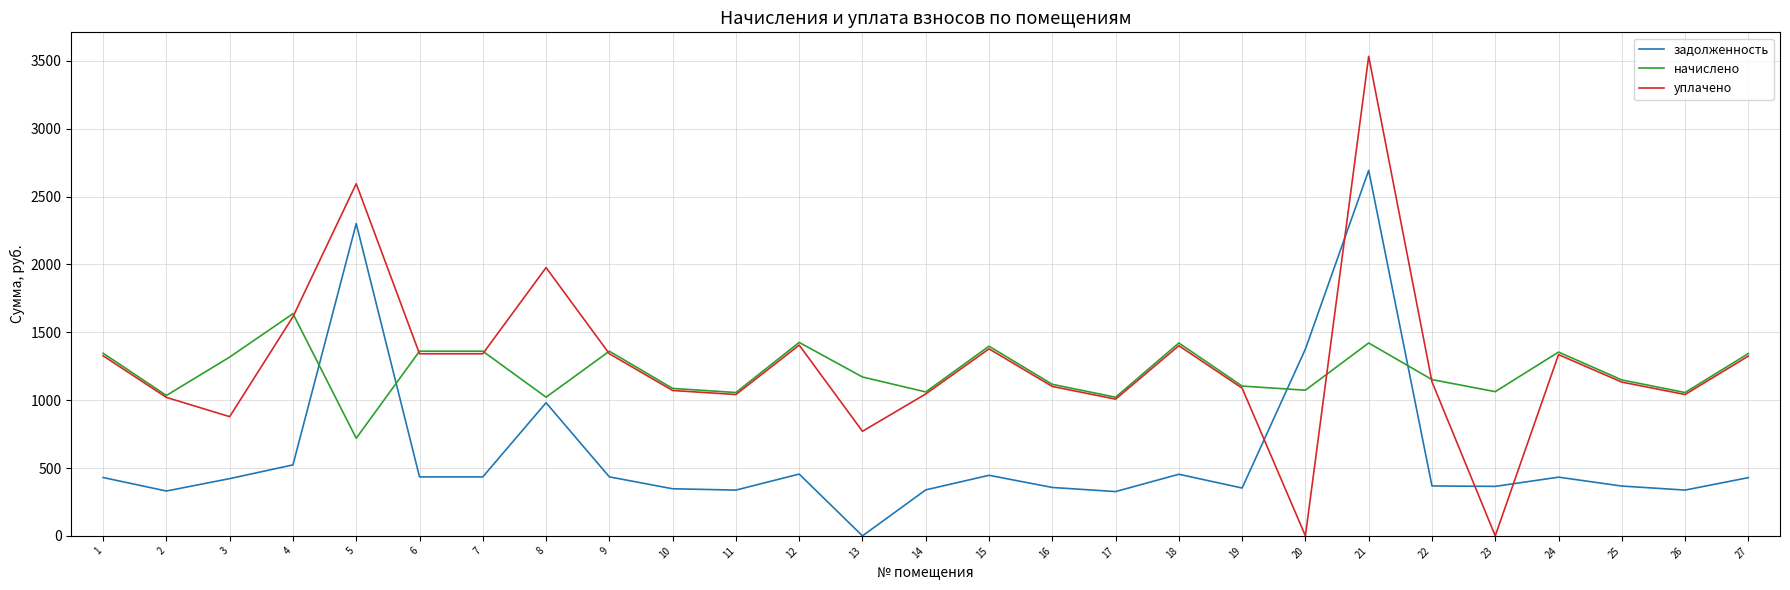

True or false: задолженность and начислено intersect in this chart.

True